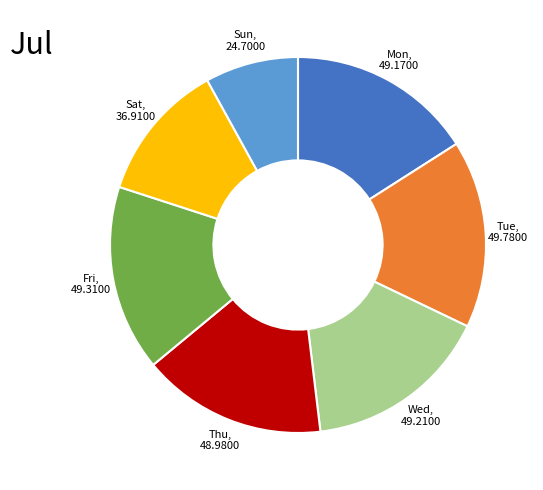

Does Tue, 49.7800 represent more than half of the total?

No